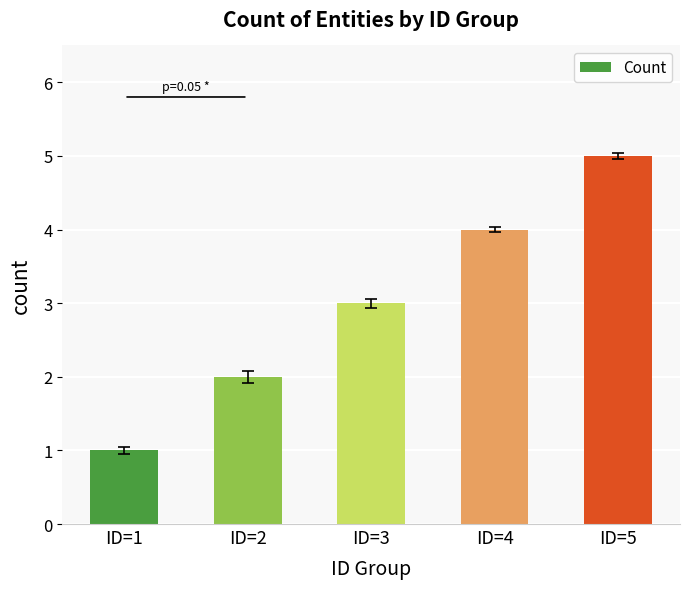

Reading left to right, transcribe all the data shown in this chart.

ID=1=1	ID=2=2	ID=3=3	ID=4=4	ID=5=5